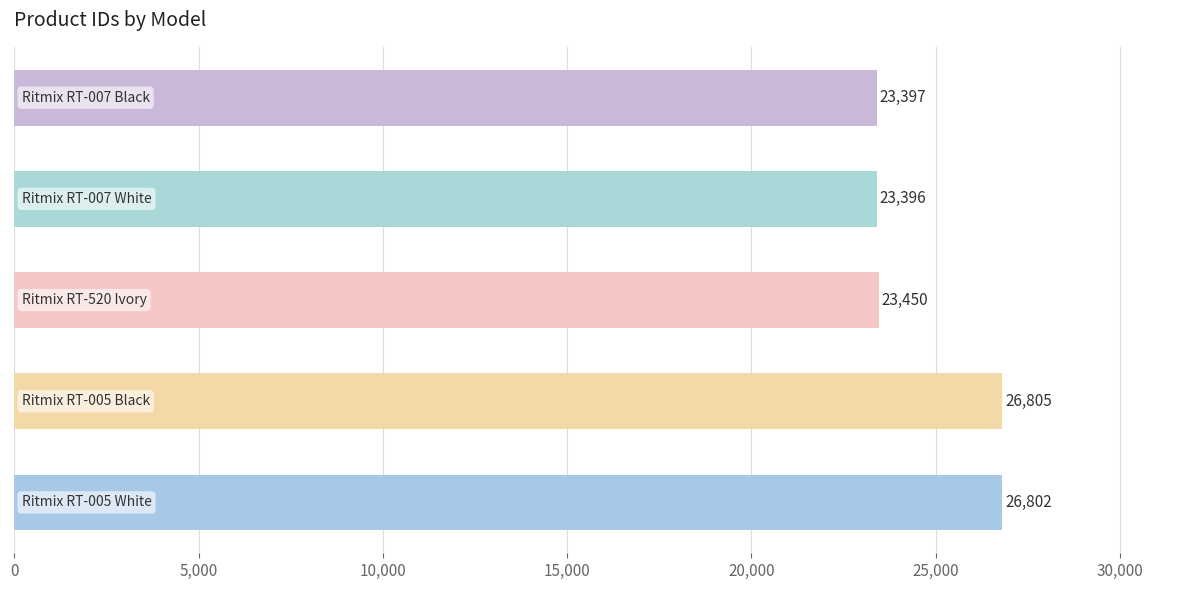

Reading bottom to top, extract all data points from this chart.

26802	26805	23450	23396	23397